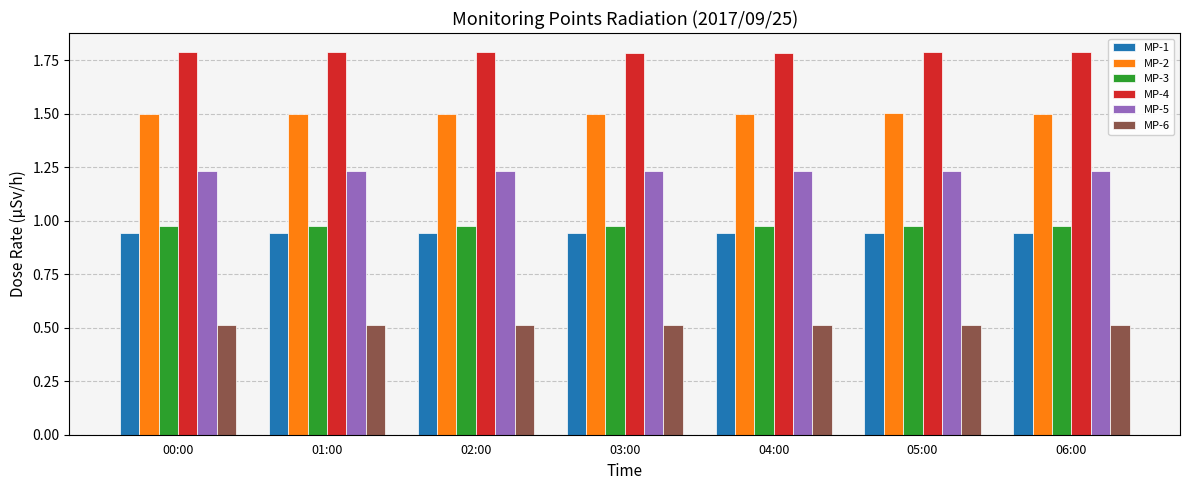

How many bars are there in each group?

6